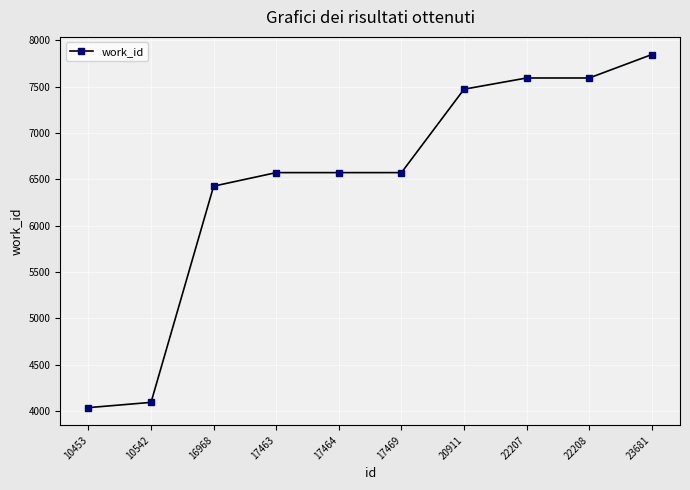

What is the difference between the second highest and second lowest values?

3500